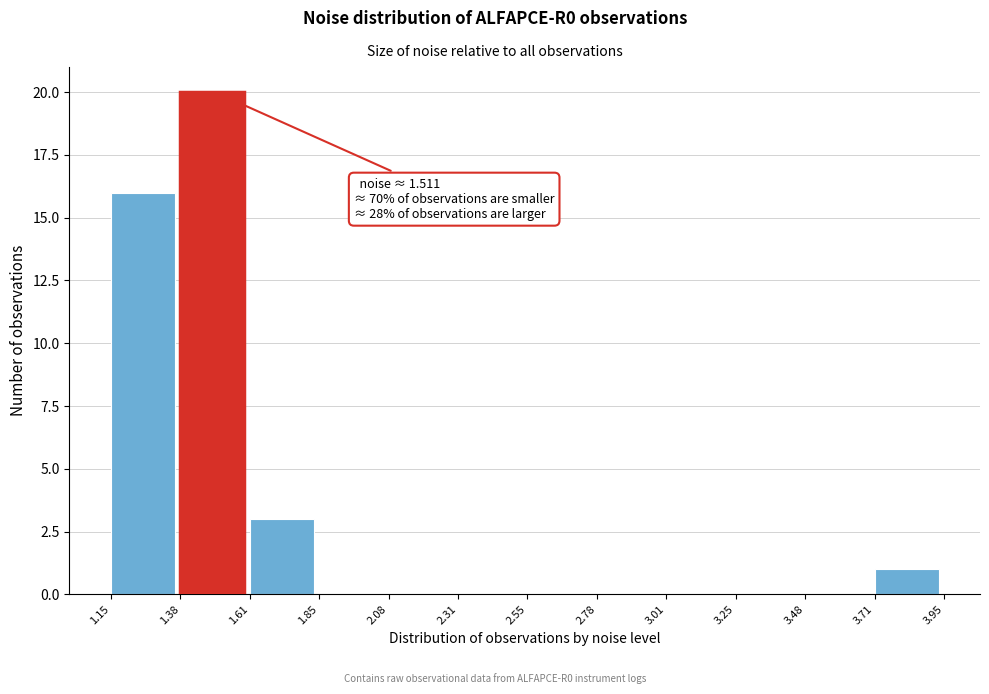

Over which range of the x-axis is the bar tallest?

1.38 to 1.61